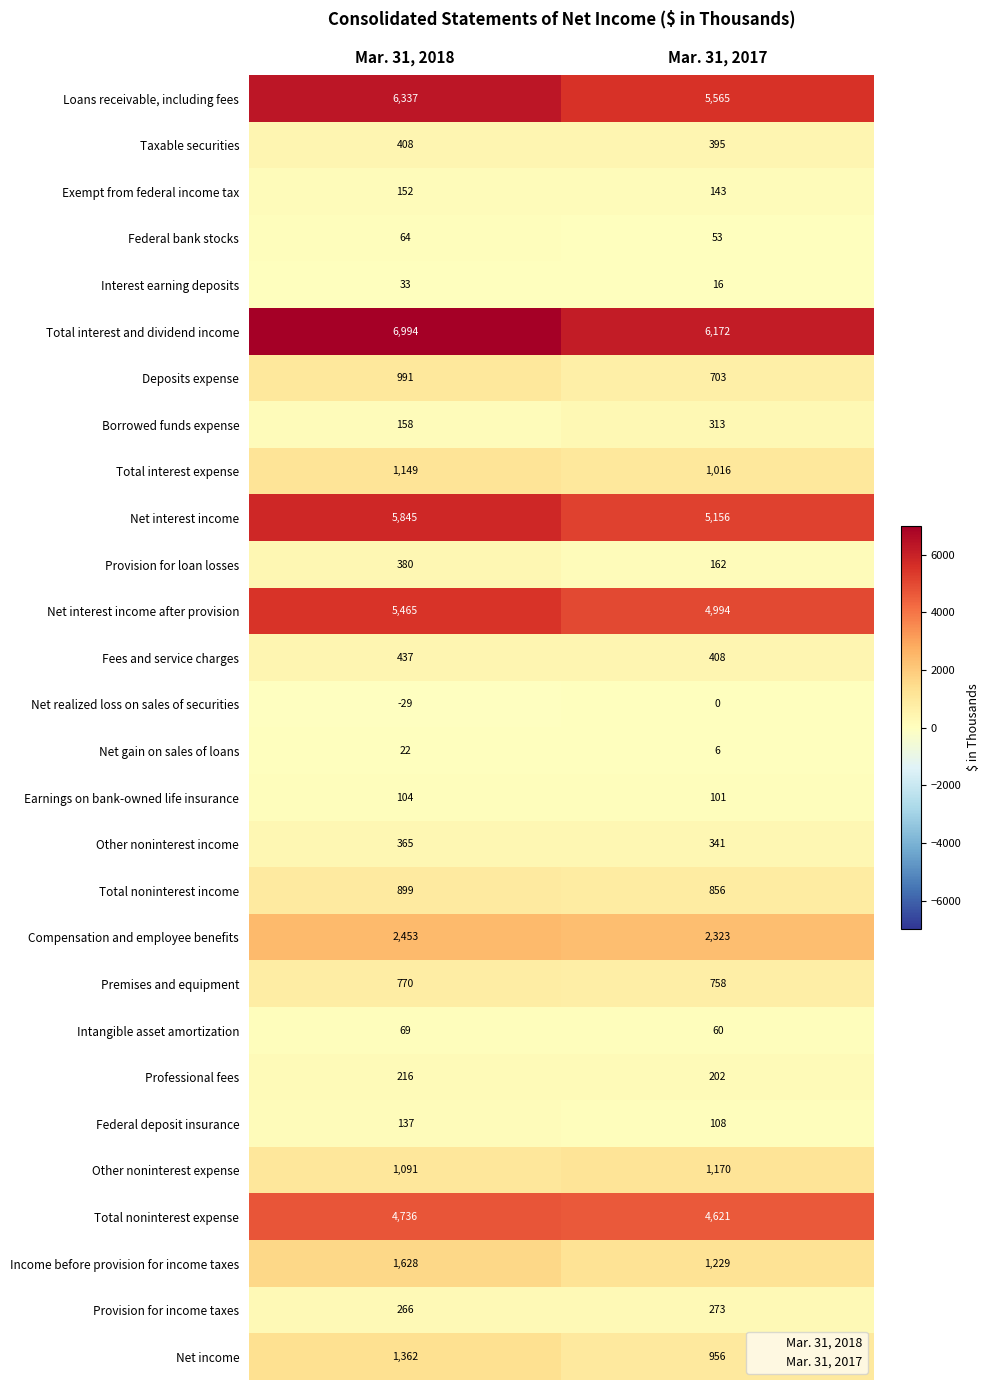

At which category does the chart reach its peak across all series?

Mar. 31, 2018